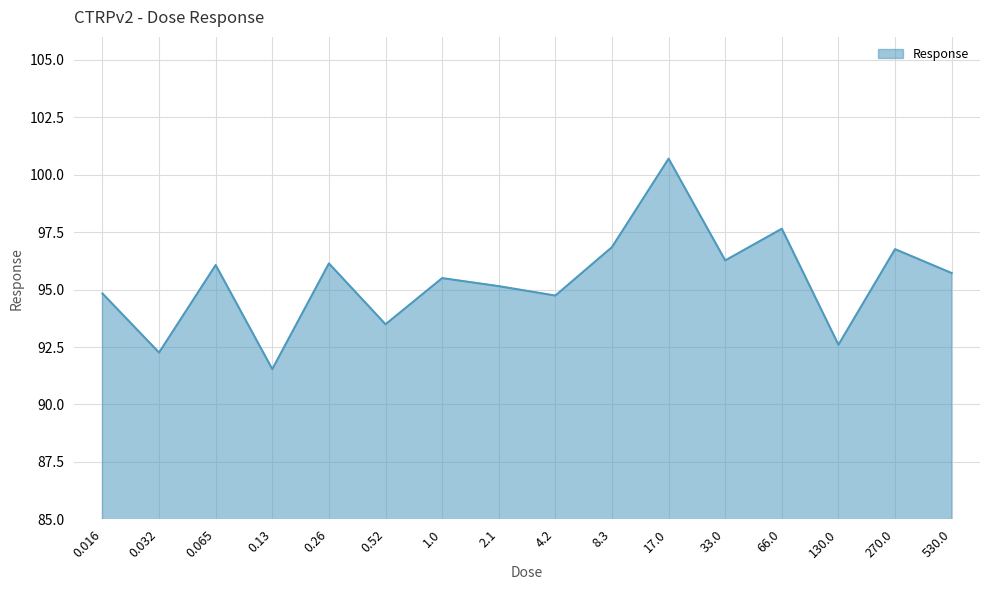

At which category does the data reach its first local valley?

0.032